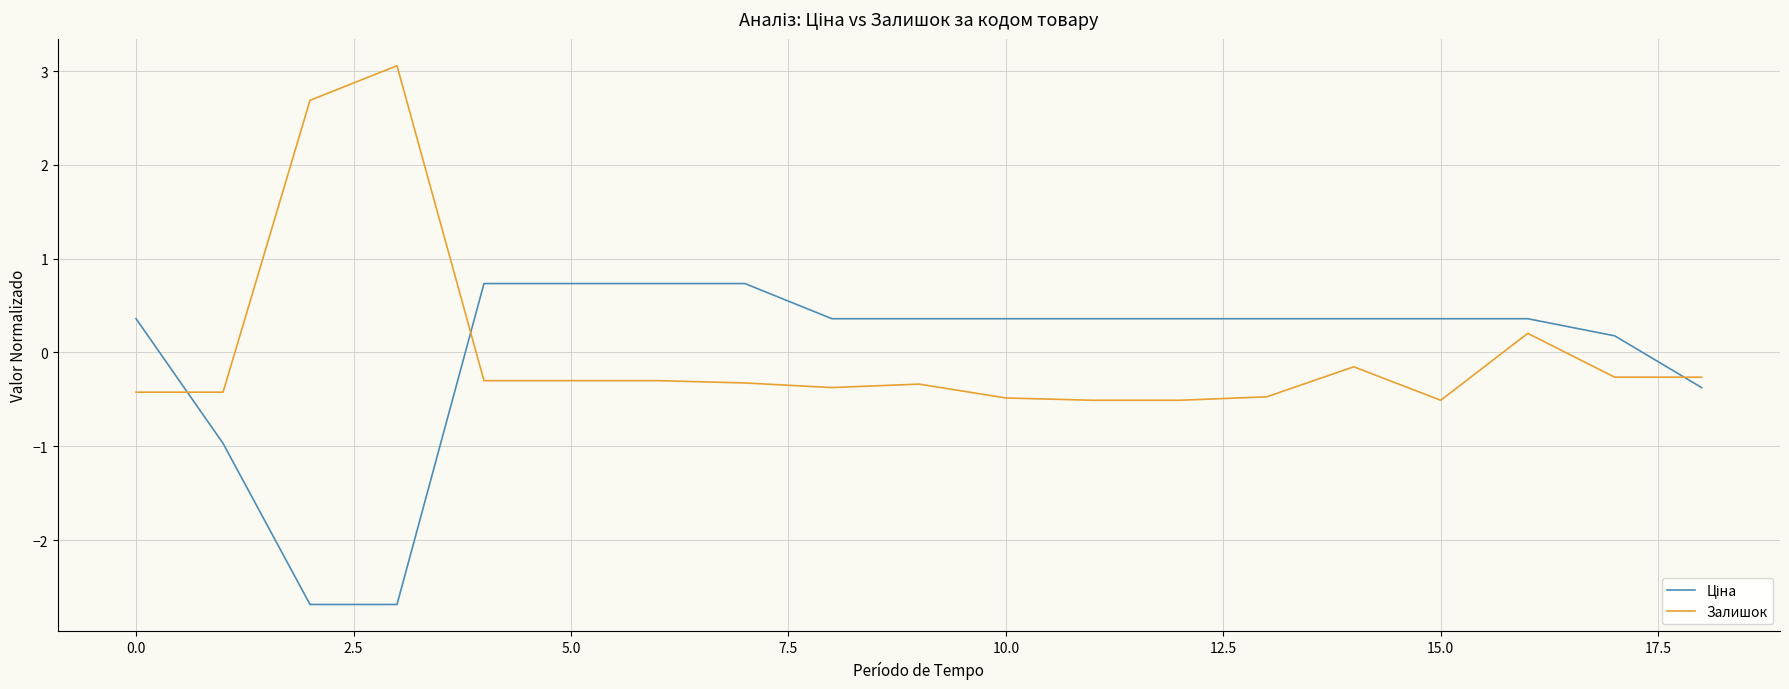

What is the greatest value displayed?

3.1